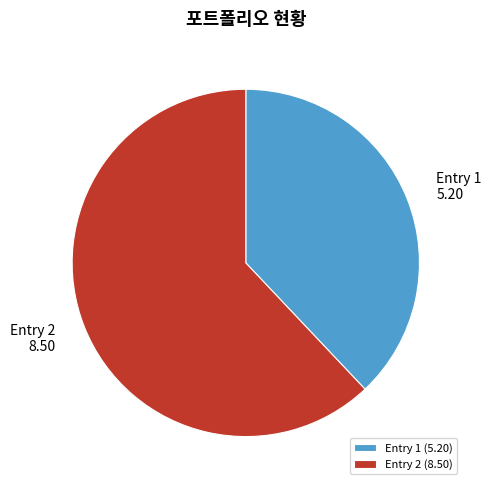

Combined, do Entry 2 and Entry 1 account for over 50%?

Yes